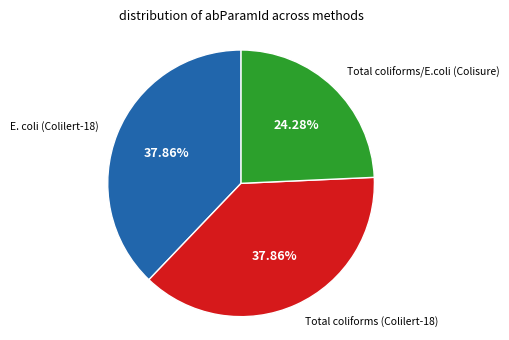

Does any single category account for the majority?

No